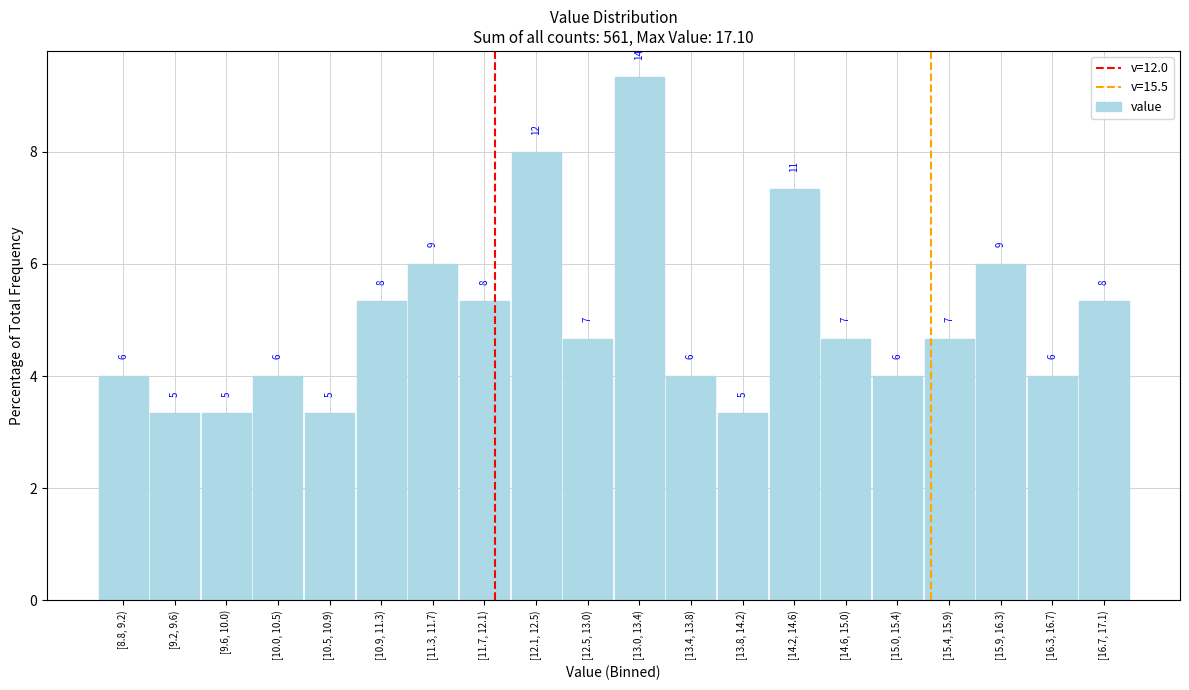

Does the chart contain any negative values?

No